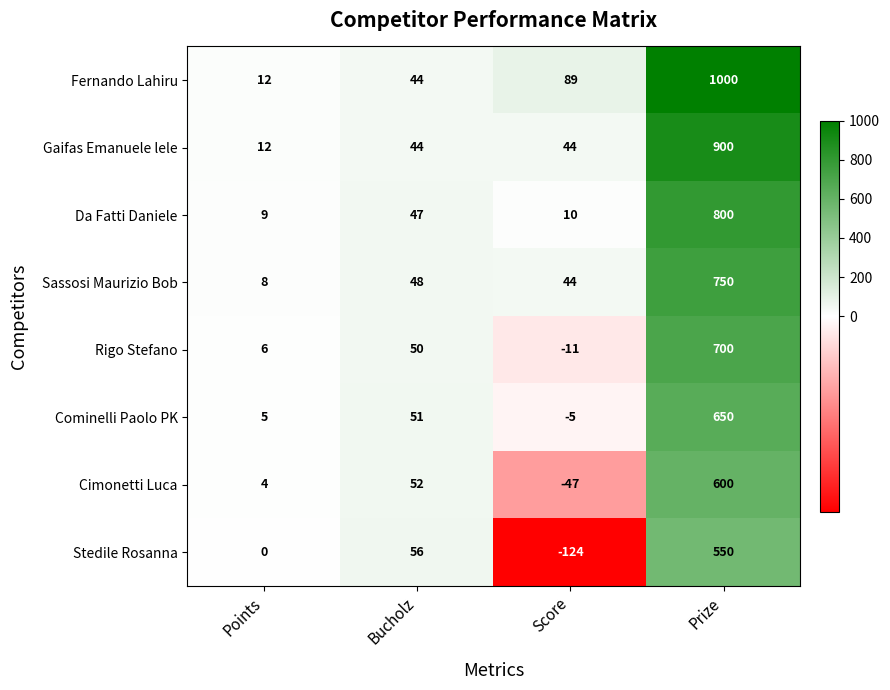

Which series has the largest total across all categories?

Fernando Lahiru